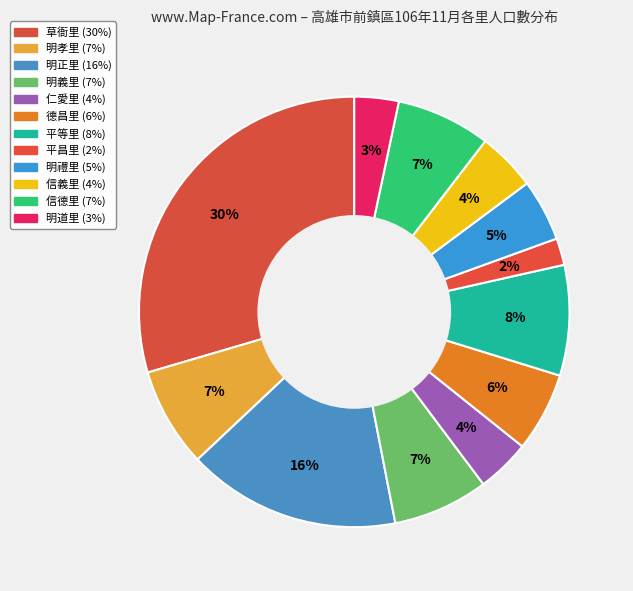

Is there any slice that represents more than half of the pie?

No